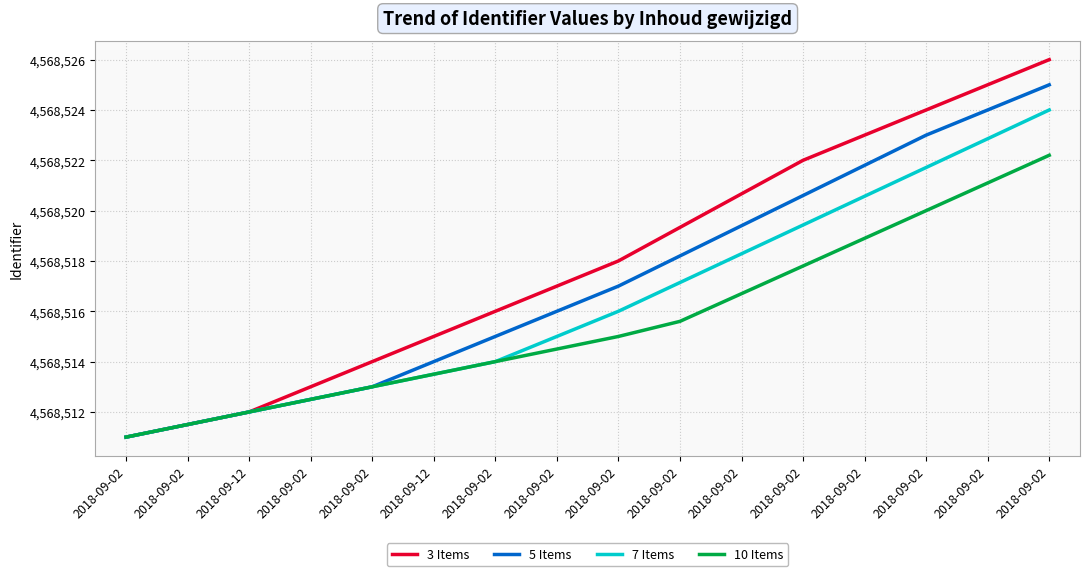

Does the chart display data point markers on the line(s)?

No